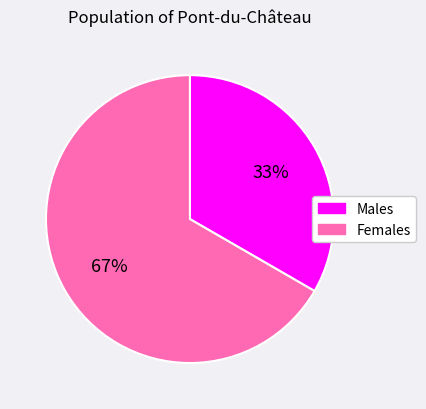

Is it true that Females is 55% of the pie?

False